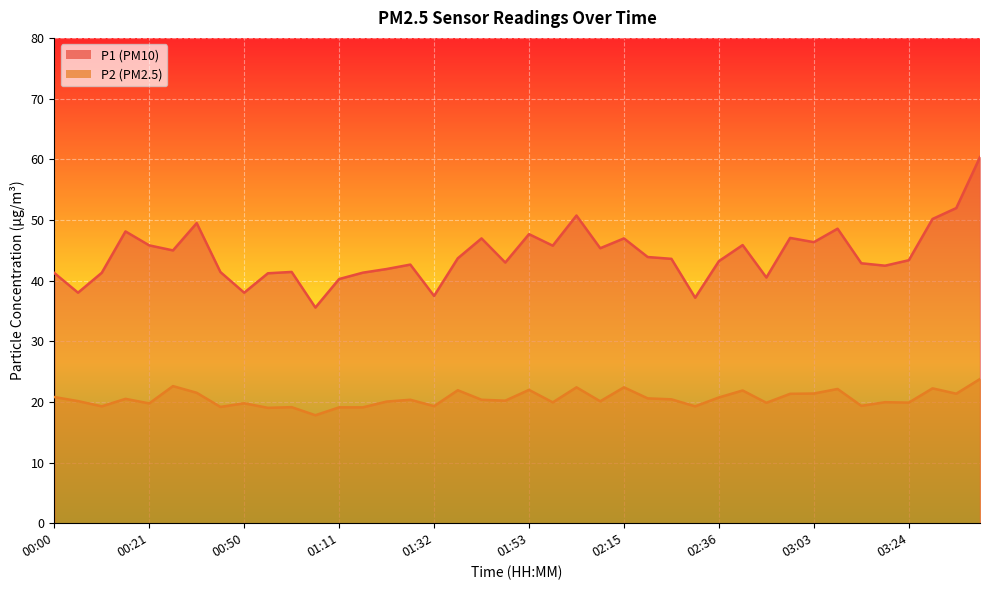

What is the minimum value for P2?

17.8